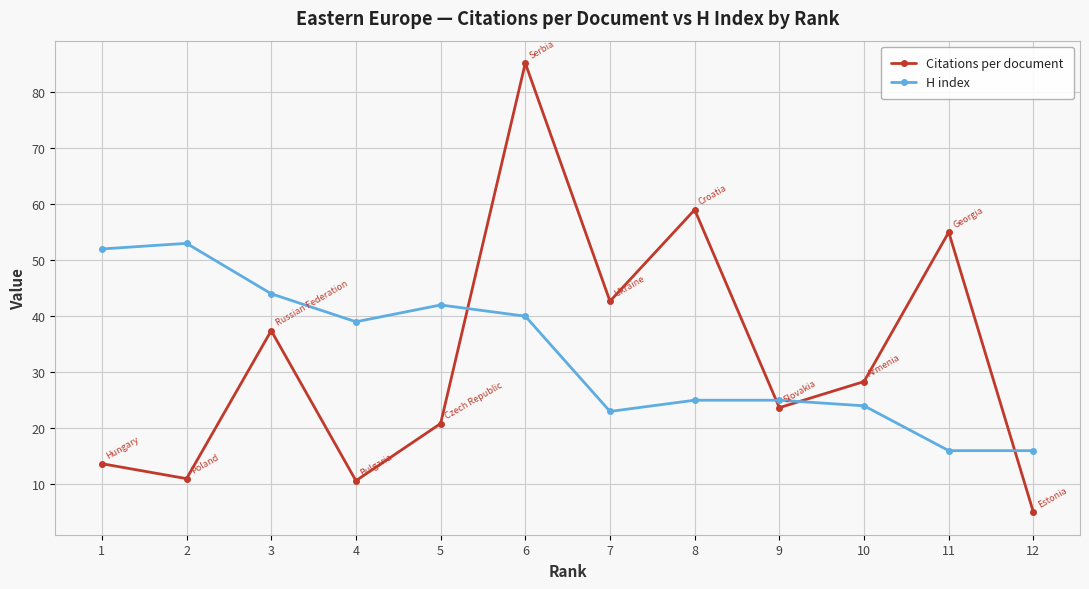

Is it true that Citations per document equals 11.0 at 2?

True